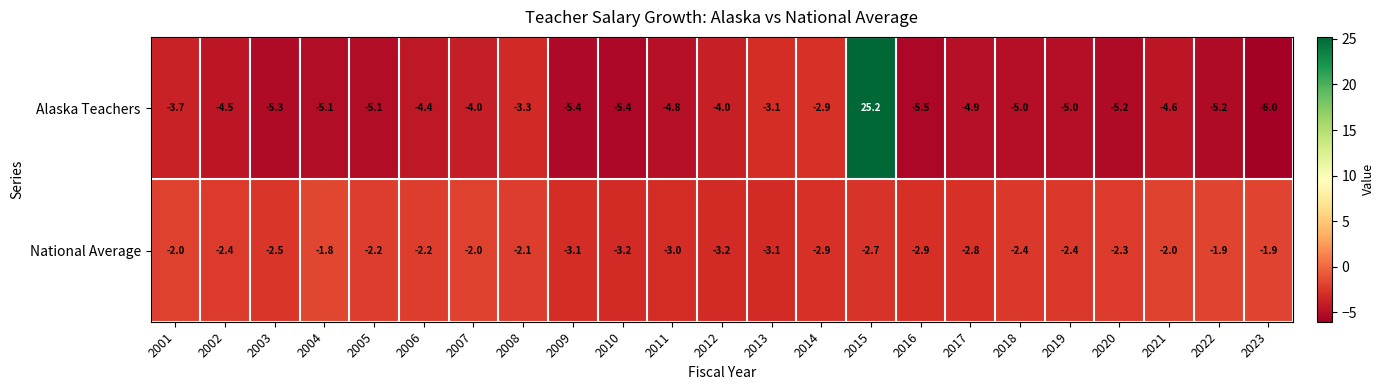

Rank the series by their maximum value, from lowest to highest.

National Average, Alaska Teachers